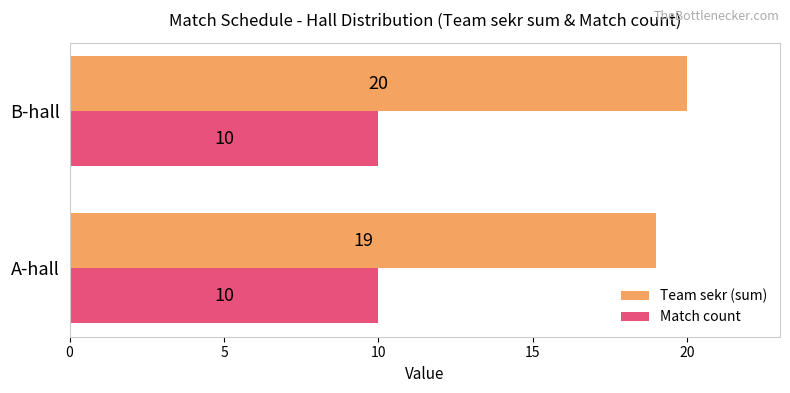

At which category is the sum across all series the highest?

B-hall